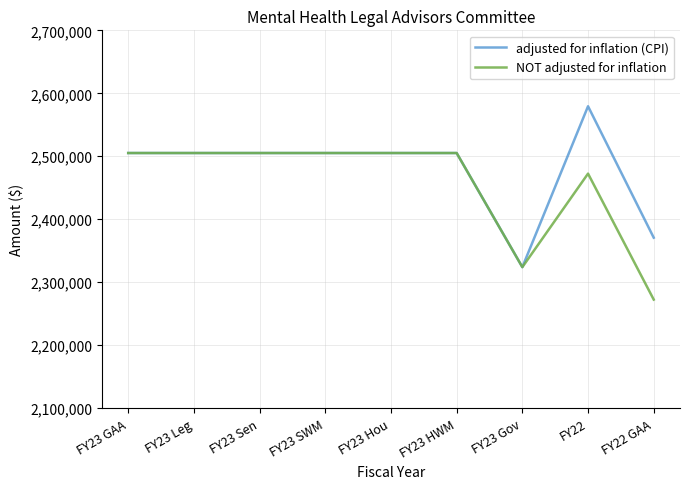

Is this an area chart (filled region under the line)?

No